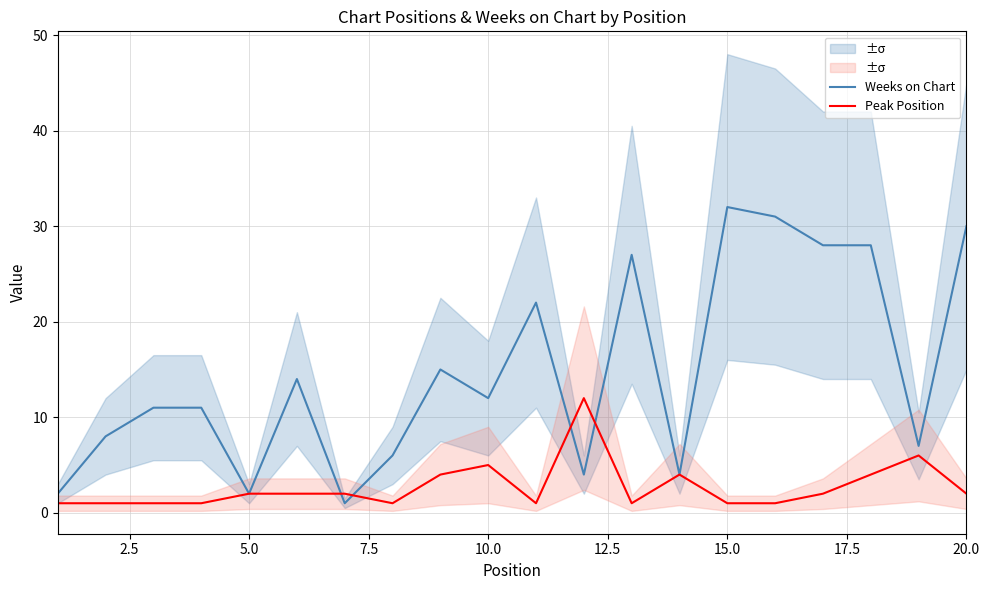

What is the highest value of the Weeks on Chart series?

32